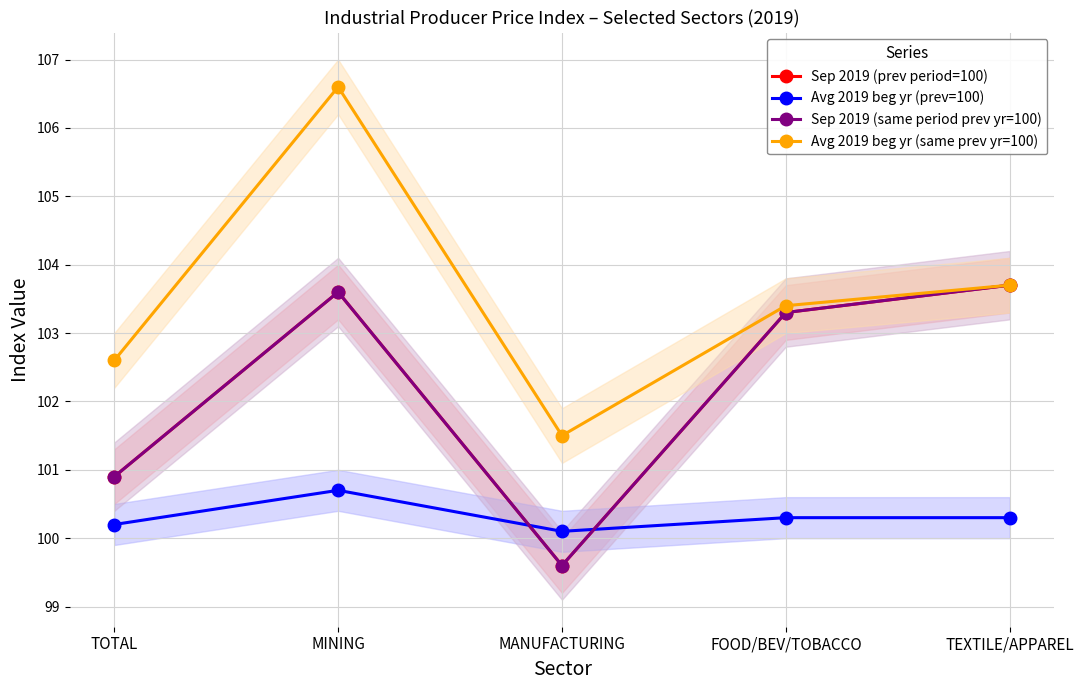

Which series has the largest total across all categories?

Avg 2019 beg yr (same prev yr=100)